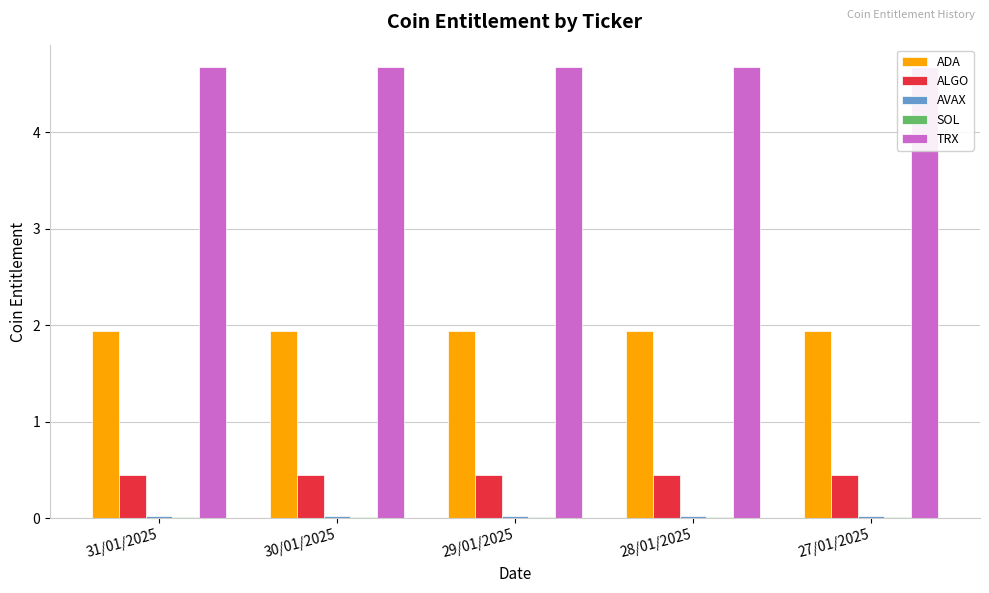

The ALGO series shows 0.6 at 31/01/2025. True or false?

False